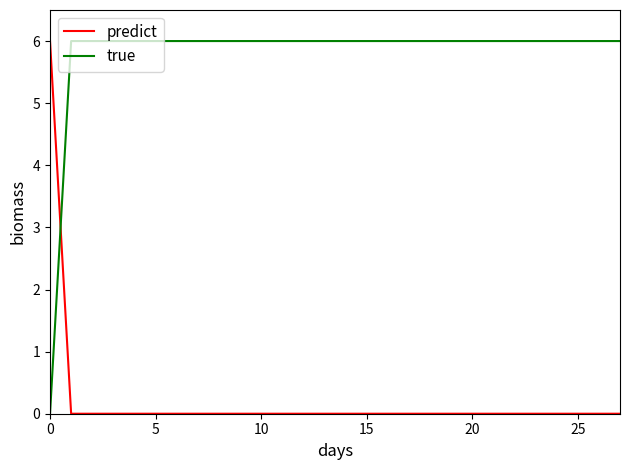

What is the sum of all true values?

162